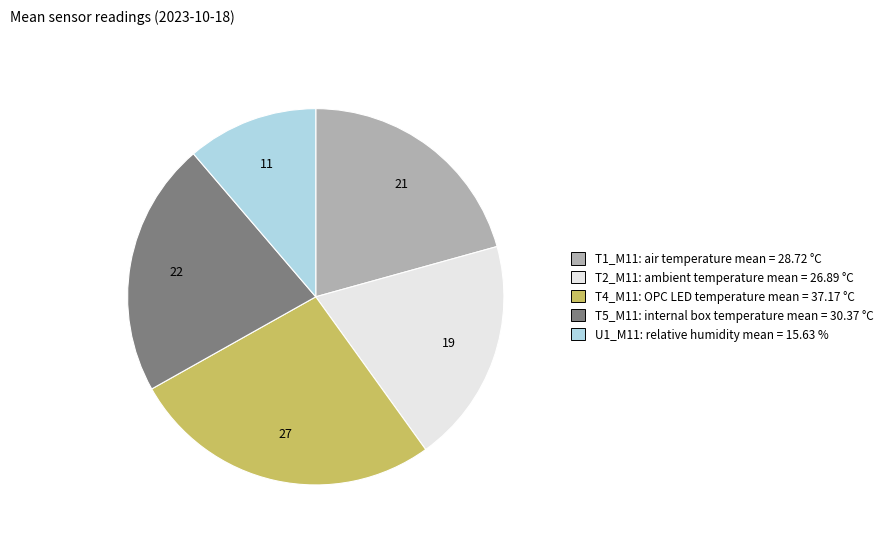

Count the number of slices in the pie.

5